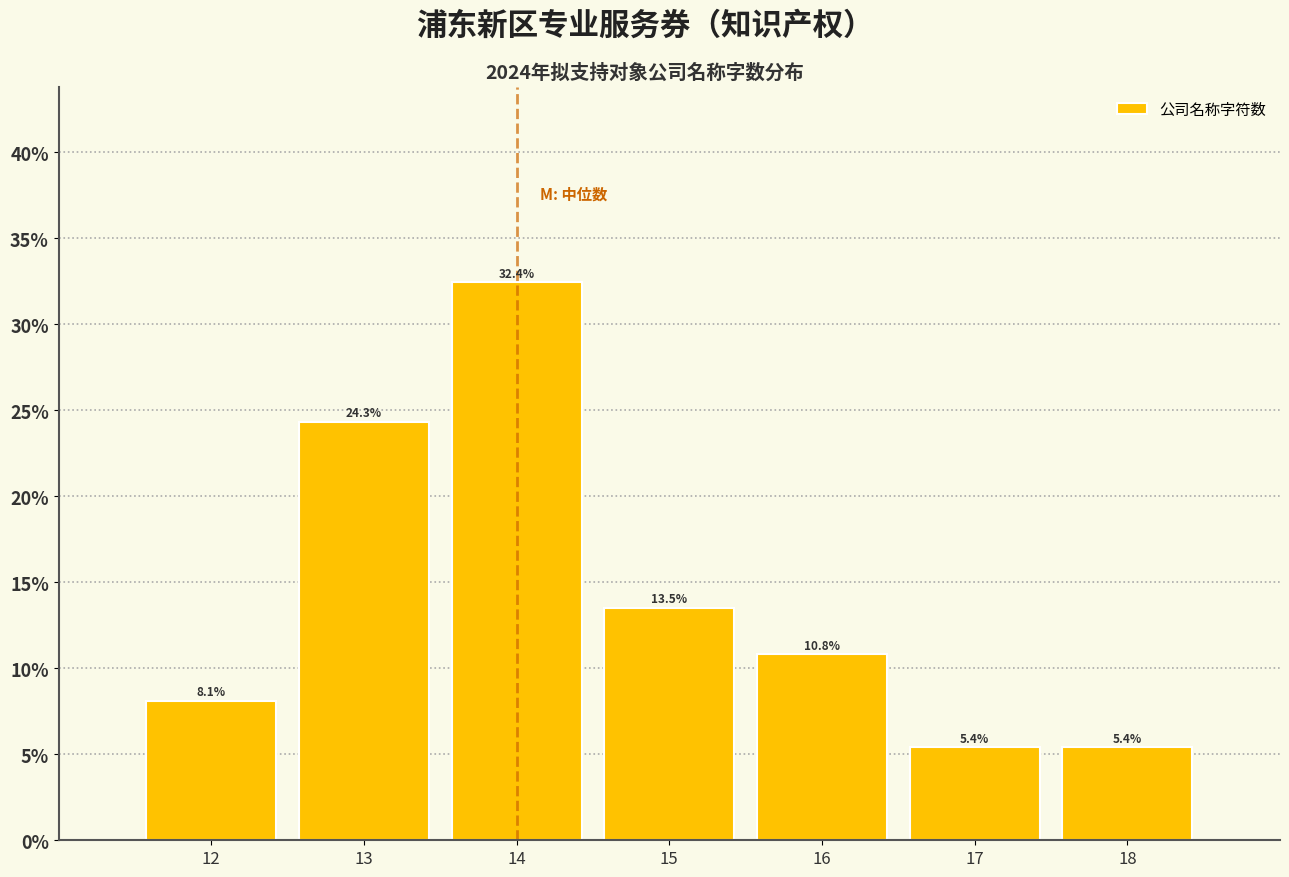

Reading left to right, what are all the values shown in this chart?

12=8.1	13=24.3	14=32.4	15=13.5	16=10.8	17=5.4	18=5.4